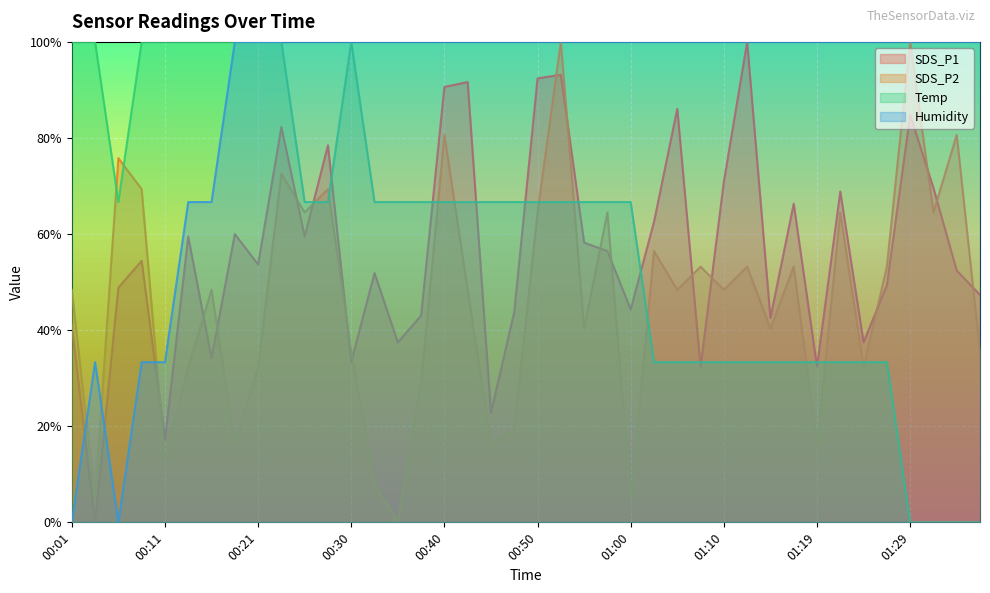

Is it true that SDS_P2 equals 1.4 at 00:52?

False